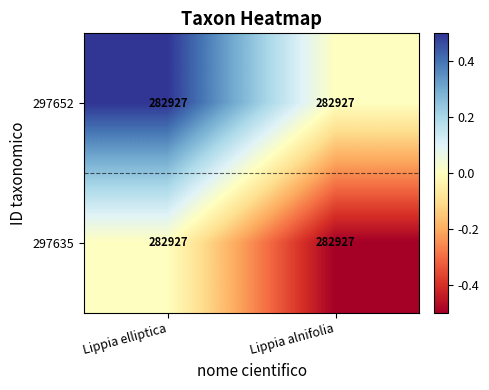

The value of 297652 at Lippia elliptica is 0.9. True or false?

False